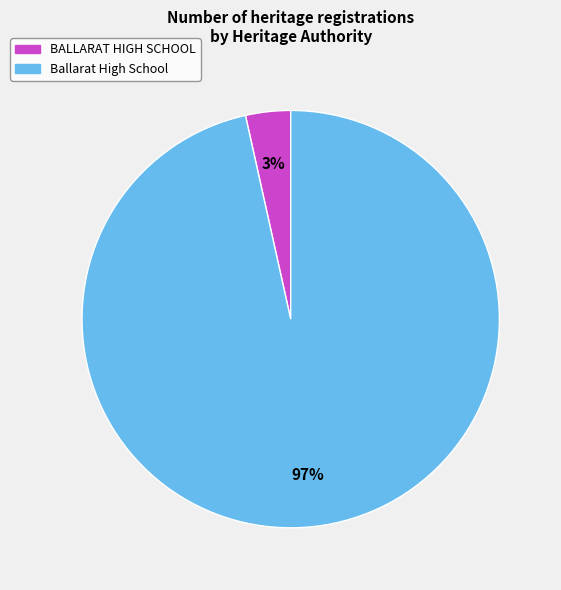

To the nearest percent, what is the average slice percentage?

50%